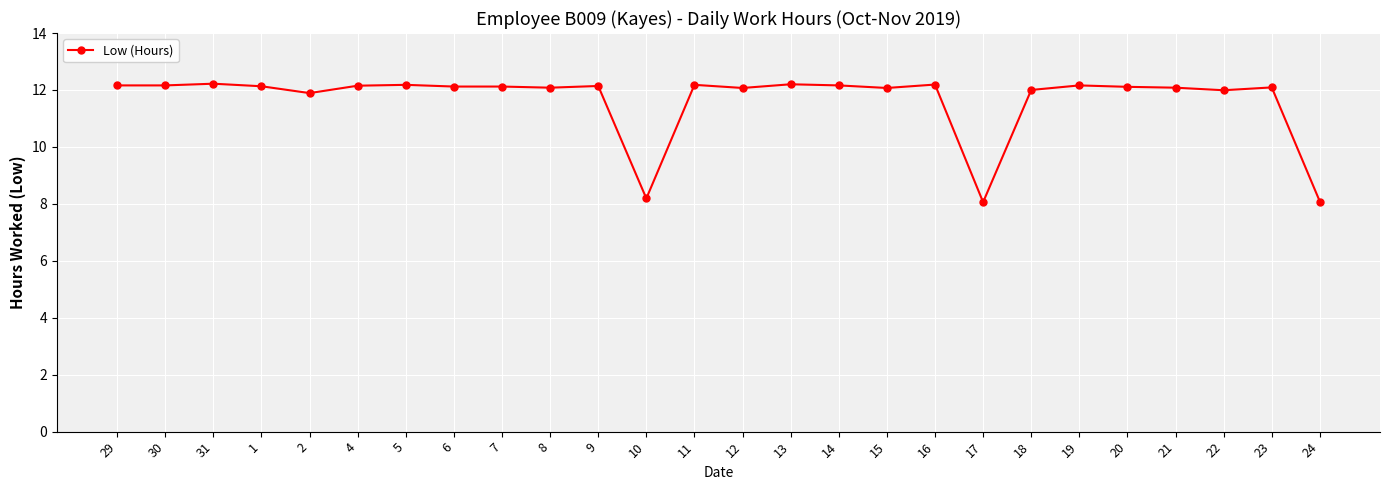

What is the minimum value shown in the chart?

8.1